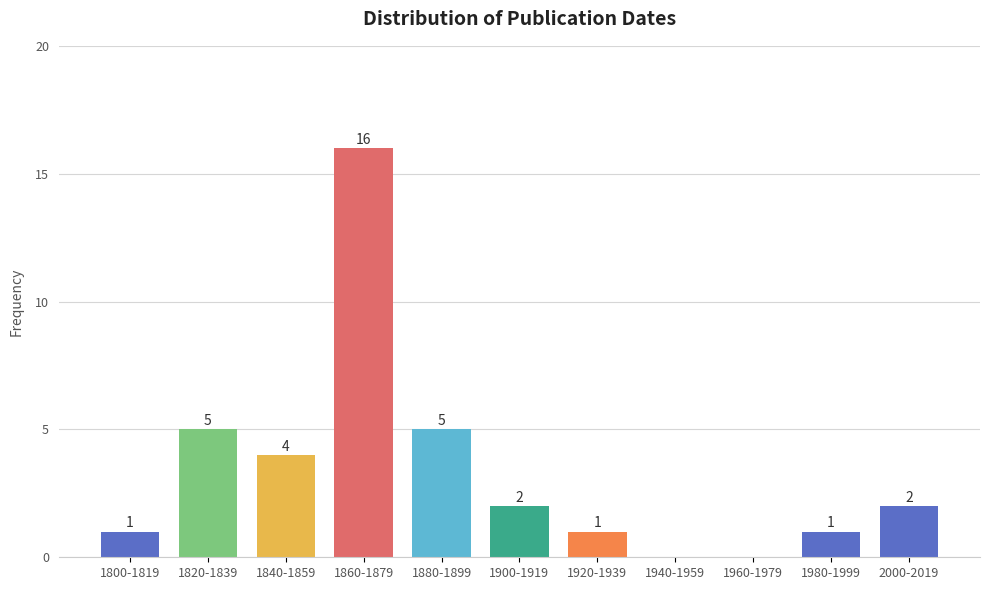

Reading left to right, transcribe all the data shown in this chart.

1800-1819=1	1820-1839=5	1840-1859=4	1860-1879=16	1880-1899=5	1900-1919=2	1920-1939=1	1940-1959=0	1960-1979=0	1980-1999=1	2000-2019=2